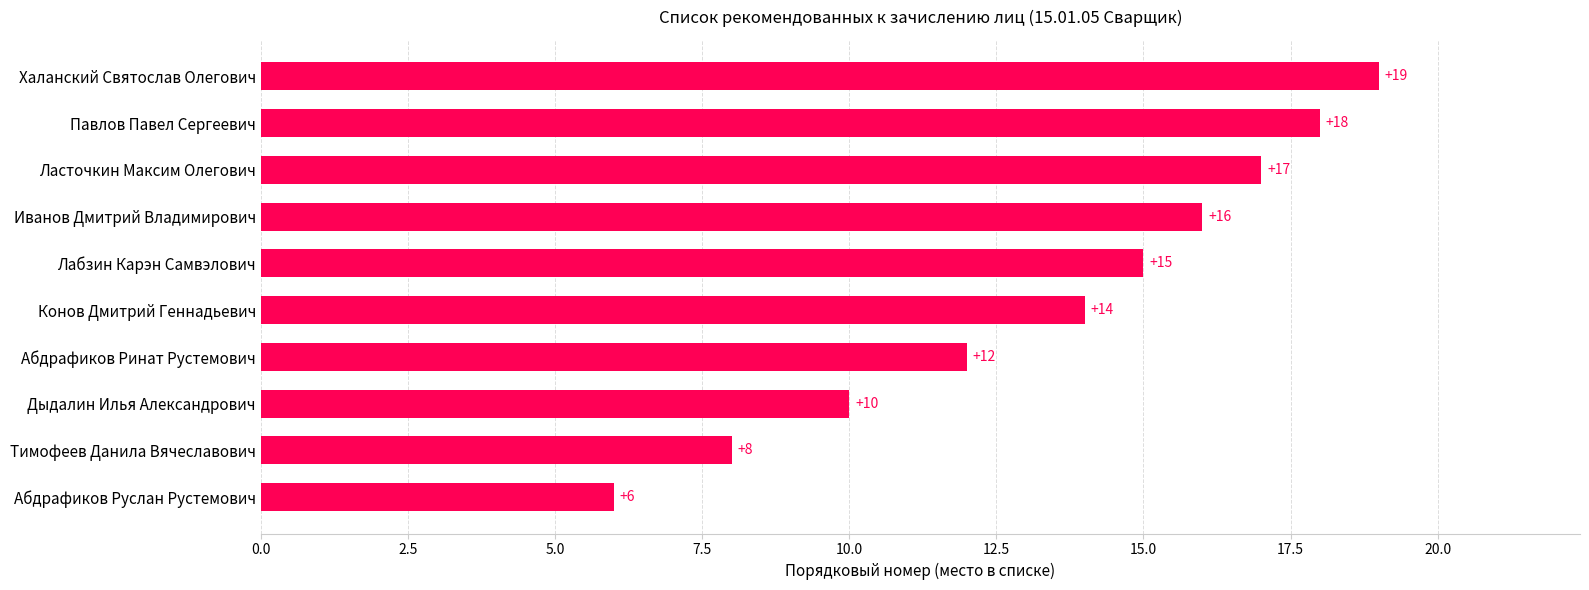

What is the average value?

14